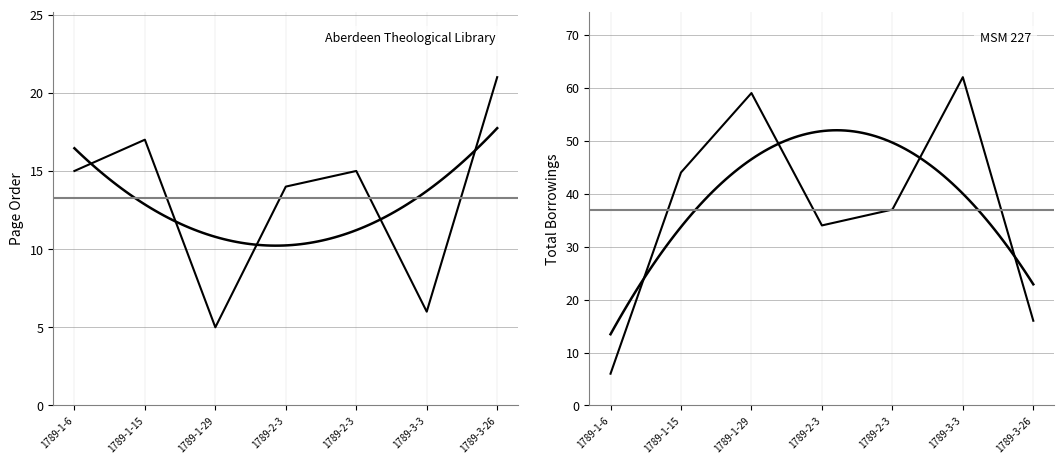

Does the chart display data point markers on the line(s)?

No